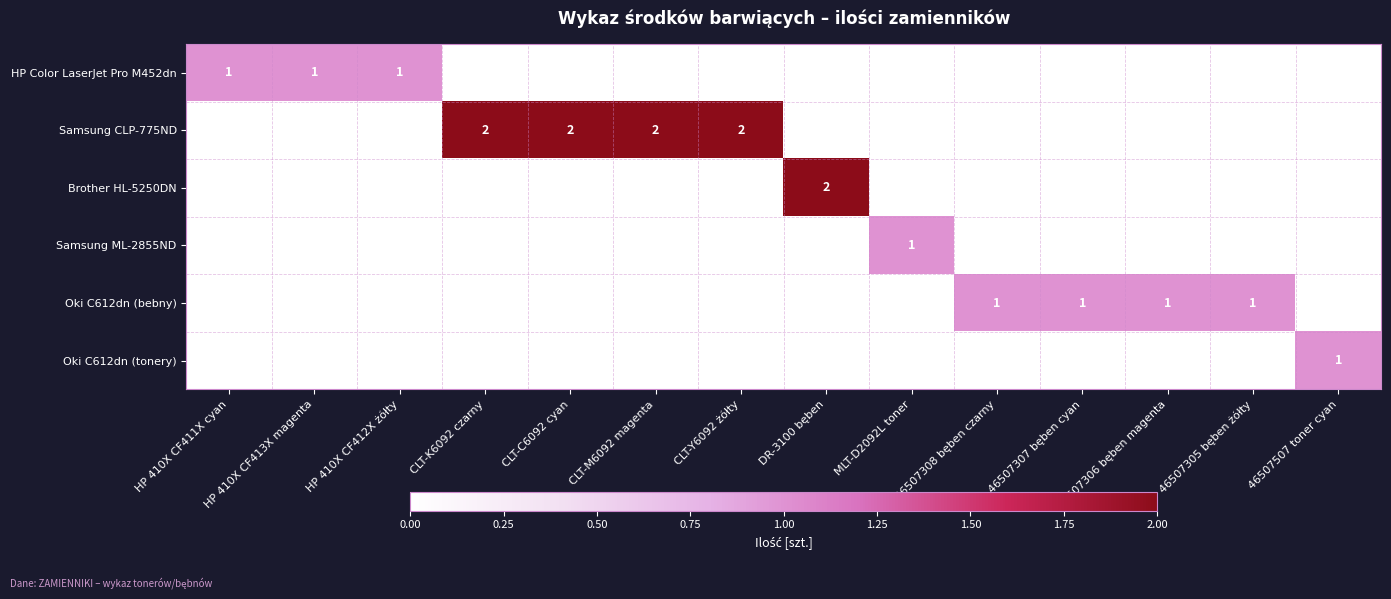

True or false: HP Color LaserJet Pro M452dn has a value of 0 at HP 410X CF413X magenta.

False